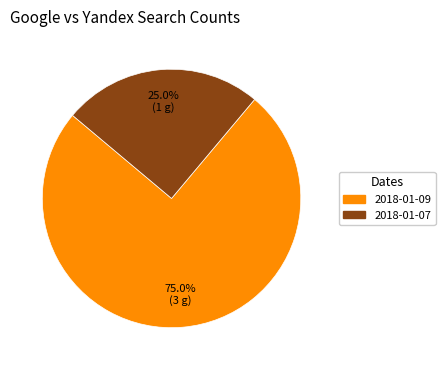

Is there any slice that represents more than half of the pie?

Yes